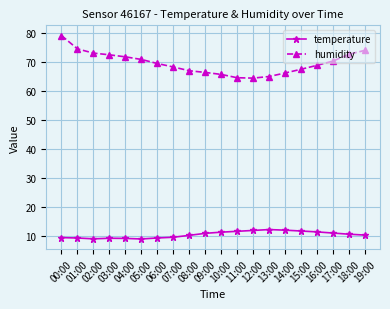

What are all the series names shown in the legend?

temperature, humidity